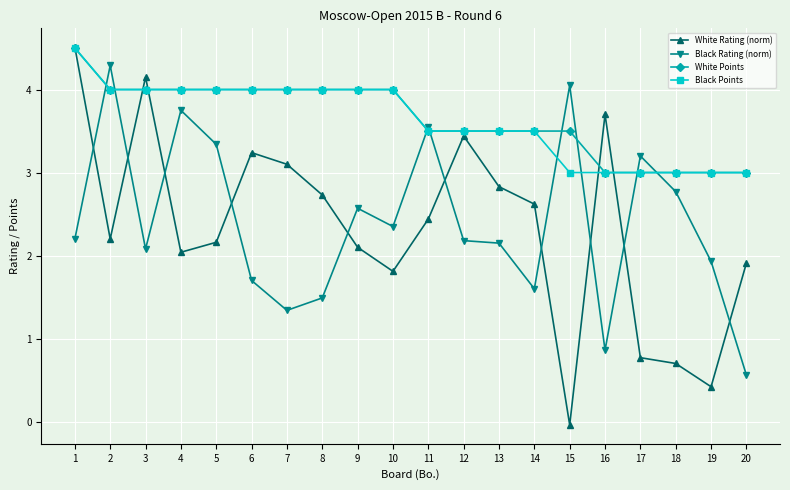

Where is the first local maximum for White Rating (norm)?

3